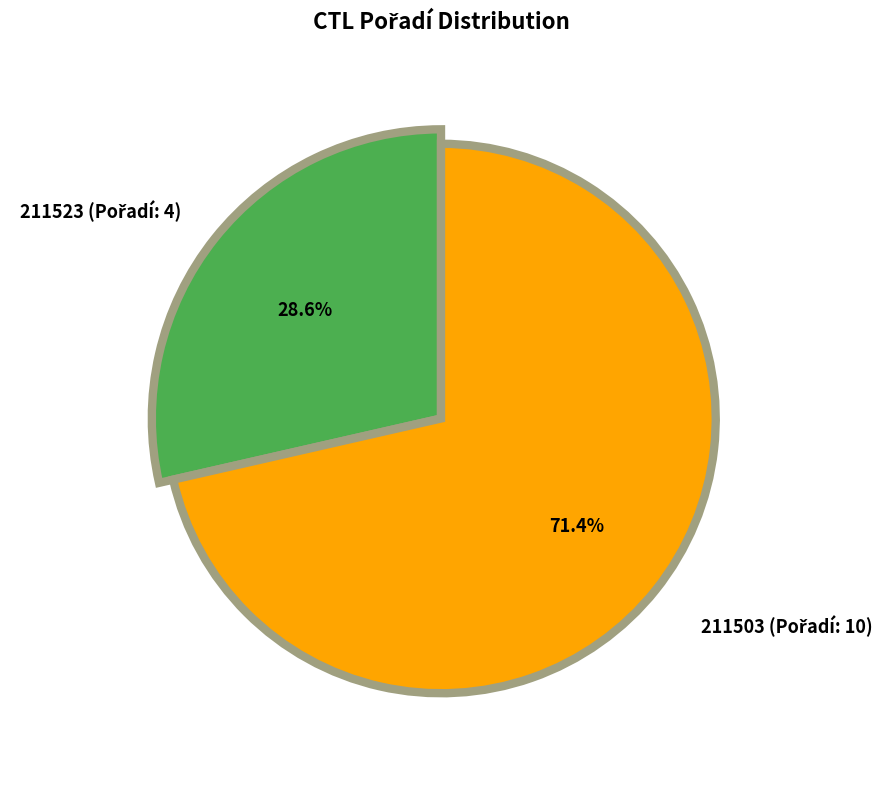

What is the change in value from 211523 to 211503?

+6